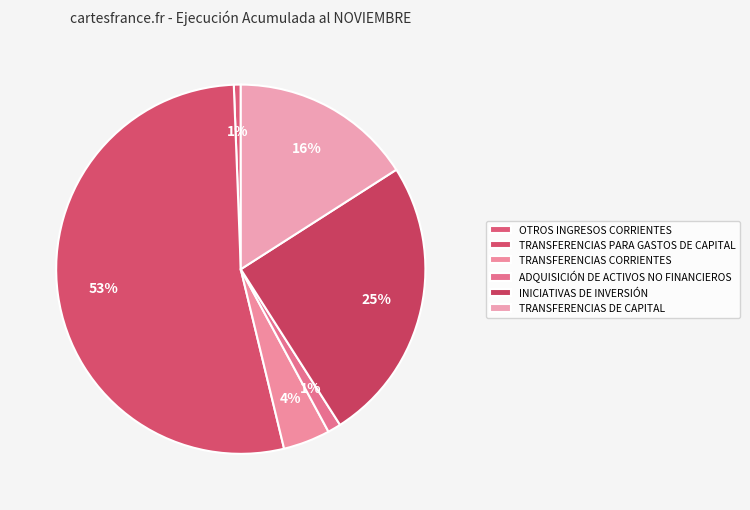

Count the number of slices in the pie.

6